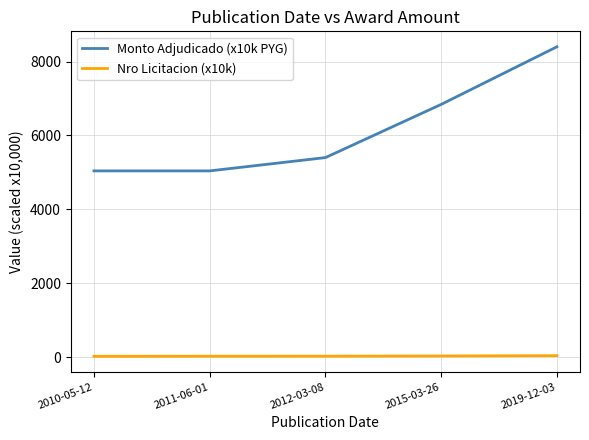

What is the difference between the Nro Licitacion (x10k) values at 2015-03-26 and 2019-12-03?

8.7